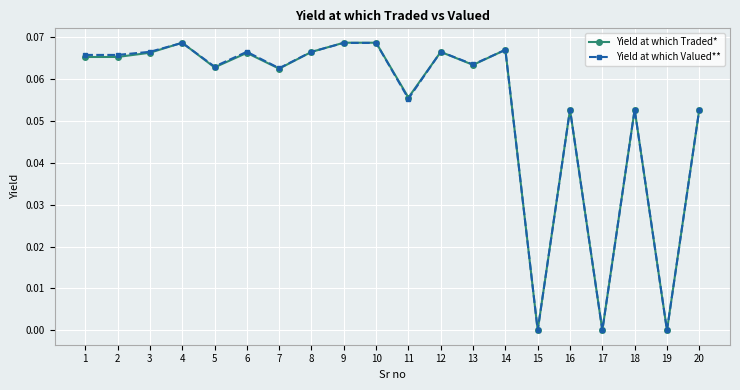

How many lines are shown in the chart?

2